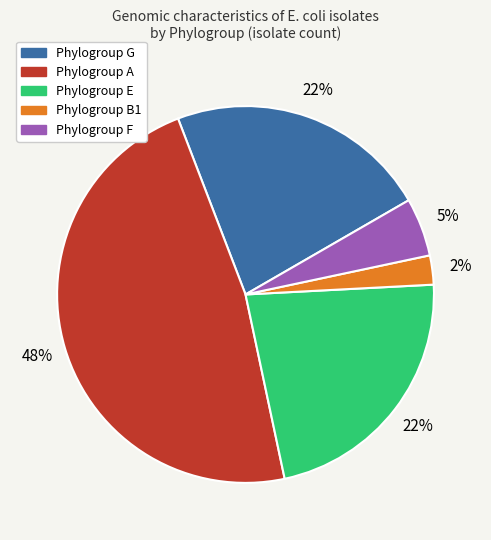

To the nearest percent, what is the combined percentage of Phylogroup G and Phylogroup B1?

25%